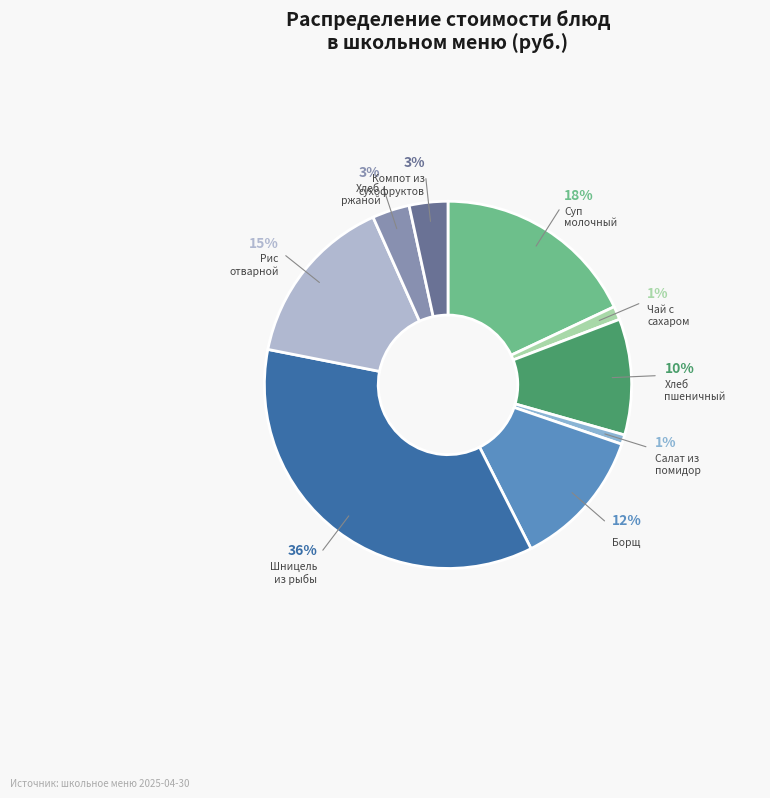

Is there any slice that represents more than half of the pie?

No